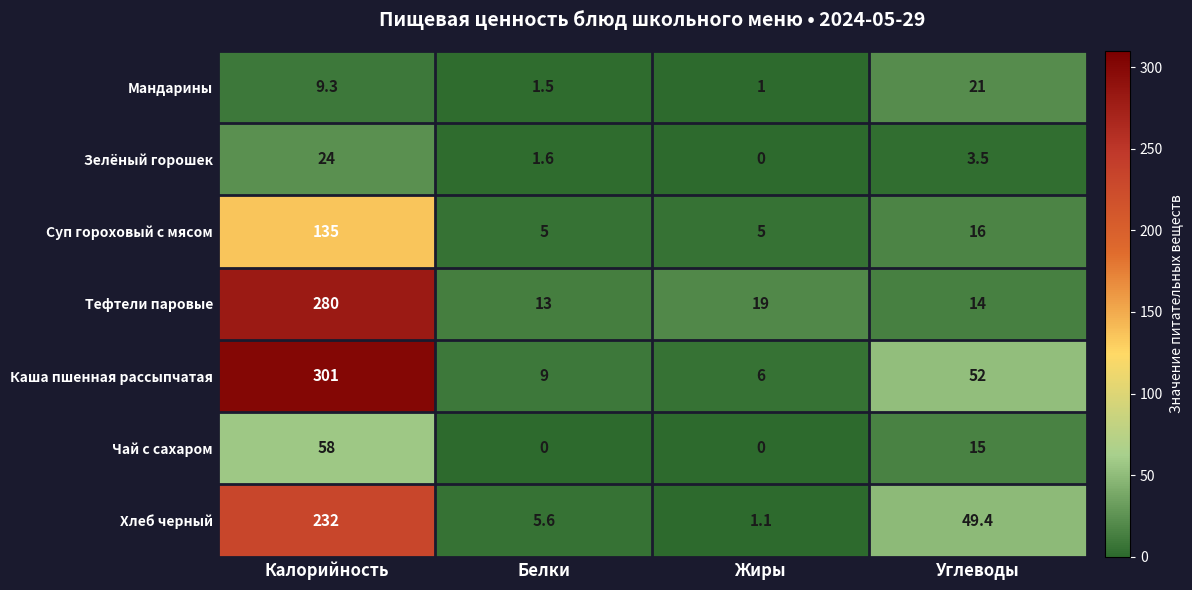

Which series has the largest total across all categories?

Каша пшенная рассыпчатая